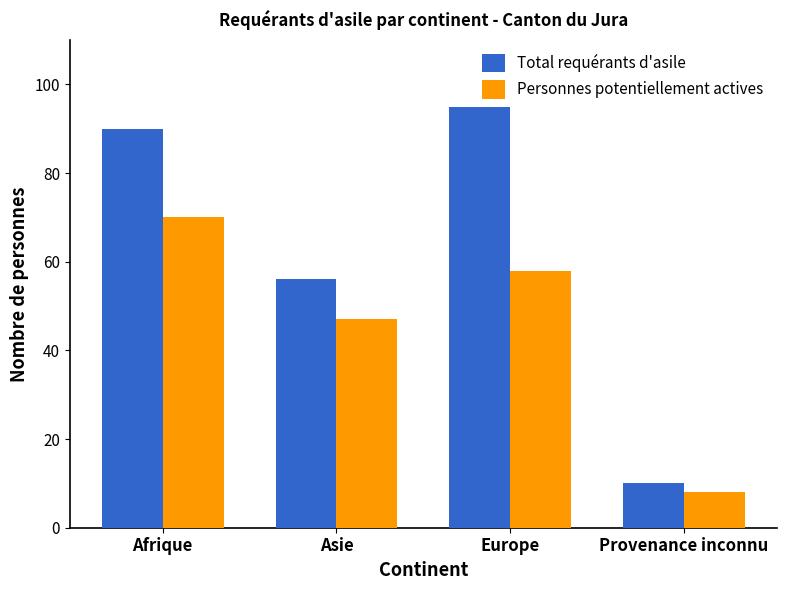

Reading left to right, list all the values displayed in this chart.

Total requérants d'asile: 90	56	95	10
Personnes potentiellement actives: 70	47	58	8